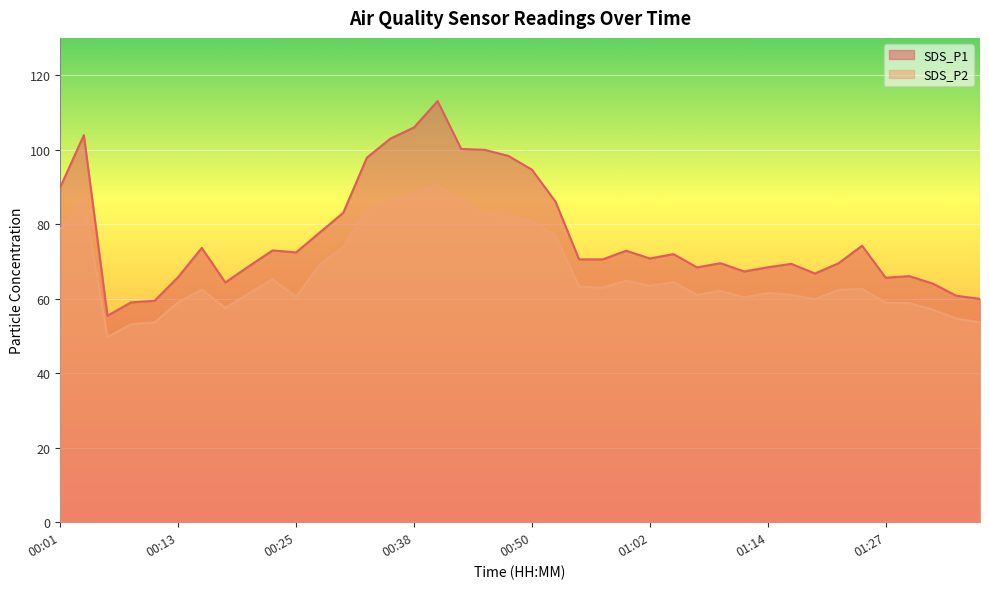

True or false: SDS_P1 and SDS_P2 cross at least once.

False